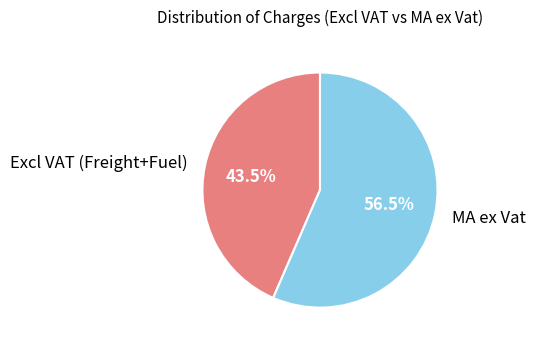

Which category has the biggest portion of the pie?

MA ex Vat